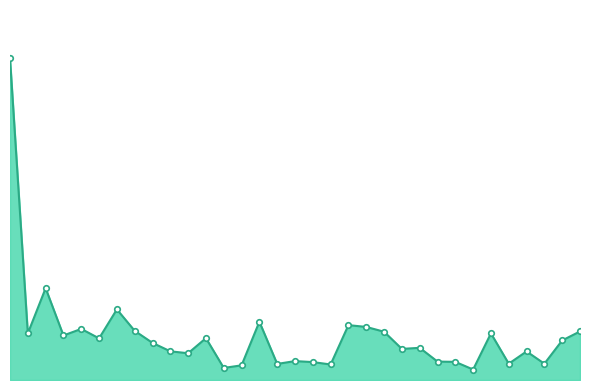

List the labels in order of value, smallest first.

26, 12, 13, 18, 15, 30, 28, 17, 25, 24, 16, 10, 29, 9, 22, 23, 8, 31, 5, 11, 3, 1, 27, 21, 32, 7, 4, 20, 19, 14, 6, 2, 0